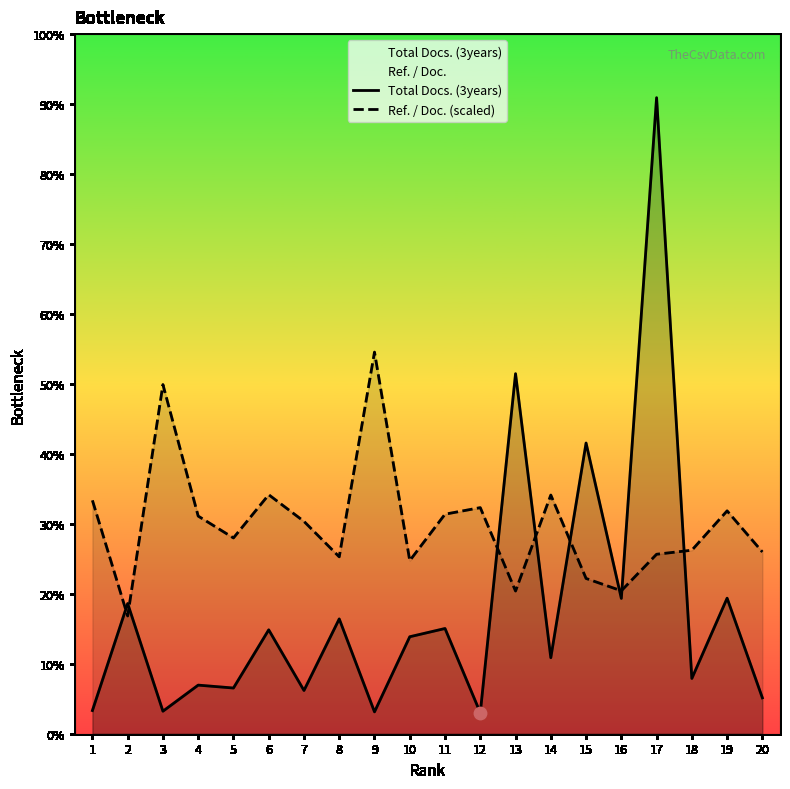

Which series contains the highest Y value?

Total Docs. (3years)